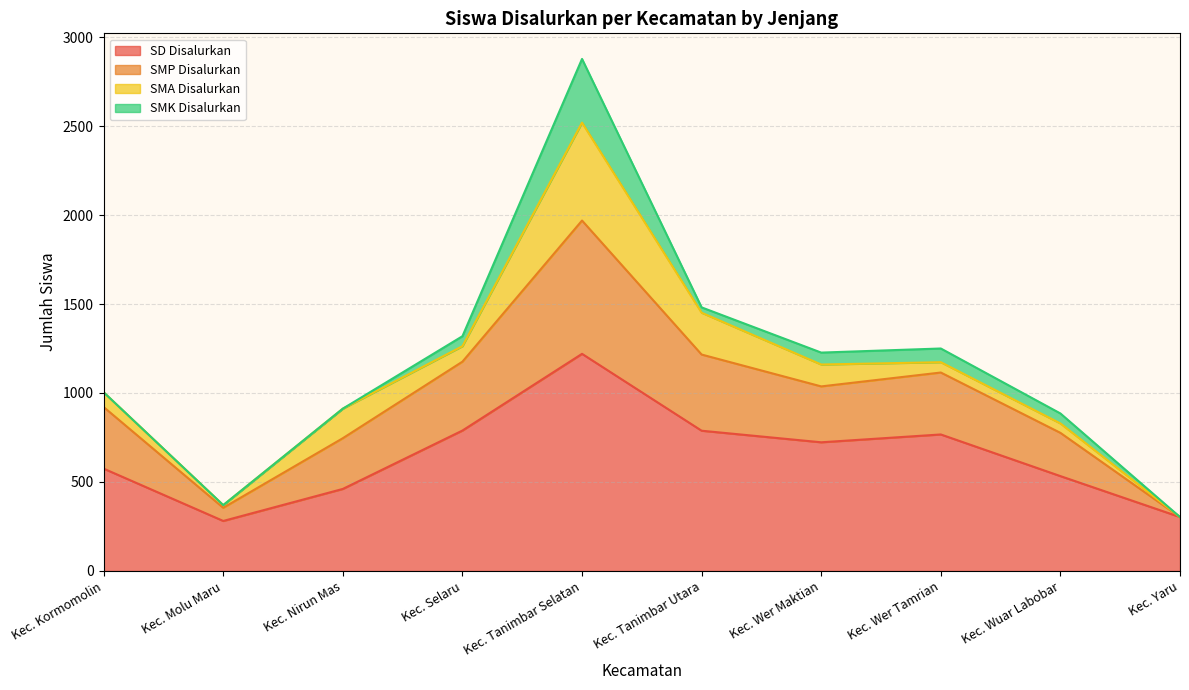

Does the chart have visible grid lines?

Yes